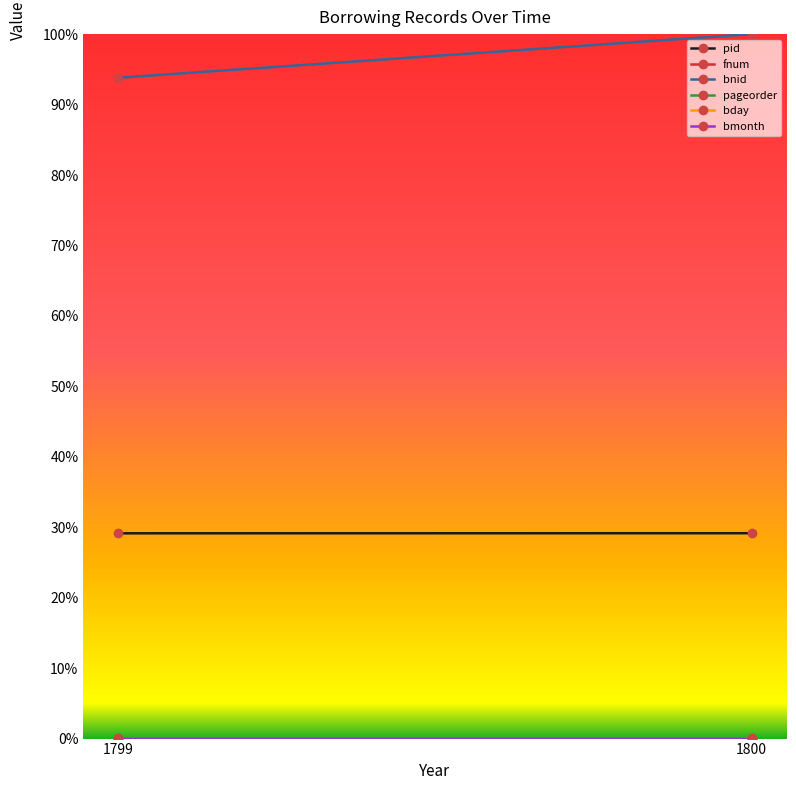

How many positive values does the pageorder series have?

1